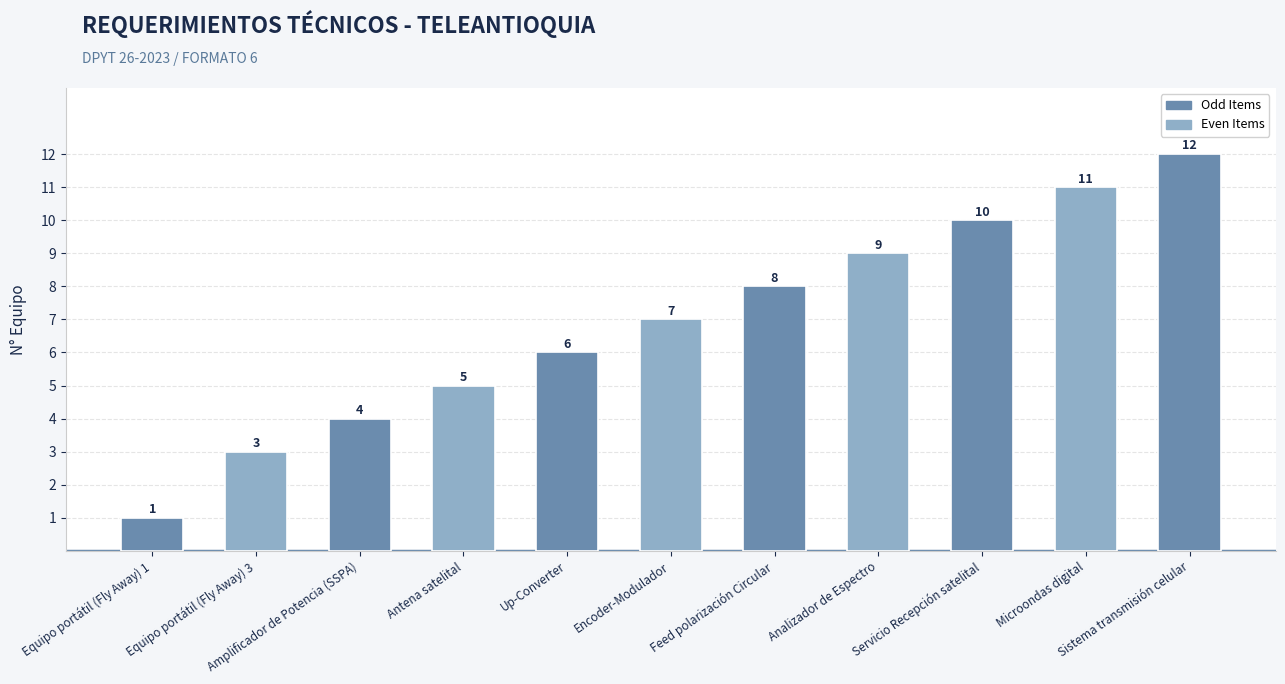

Reading right to left, what are all the values shown in this chart?

Sistema transmisión celular=12	Microondas digital=11	Servicio Recepción satelital=10	Analizador de Espectro=9	Feed polarización Circular=8	Encoder-Modulador=7	Up-Converter=6	Antena satelital=5	Amplificador de Potencia (SSPA)=4	Equipo portátil (Fly Away) 3=3	Equipo portátil (Fly Away) 1=1